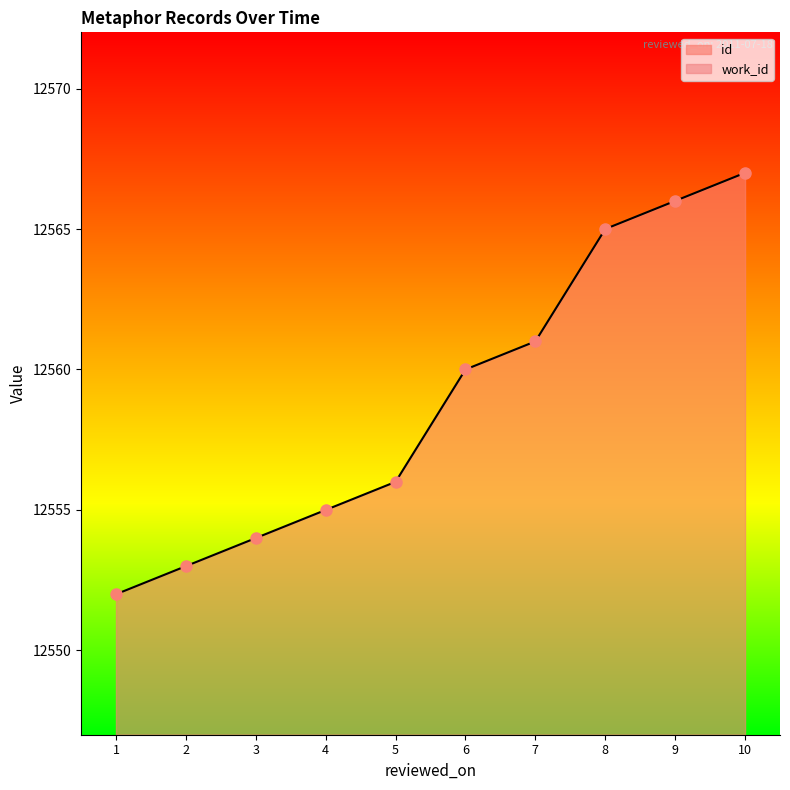

Approximately how many times larger is the value at 3 compared to 9?

1.0